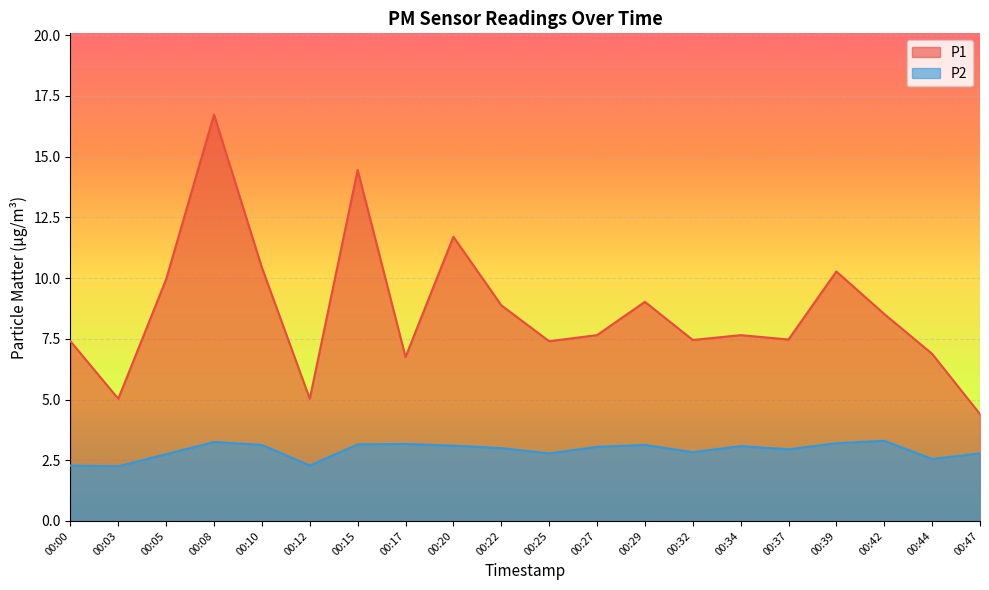

What are all the series names shown in the legend?

P1, P2